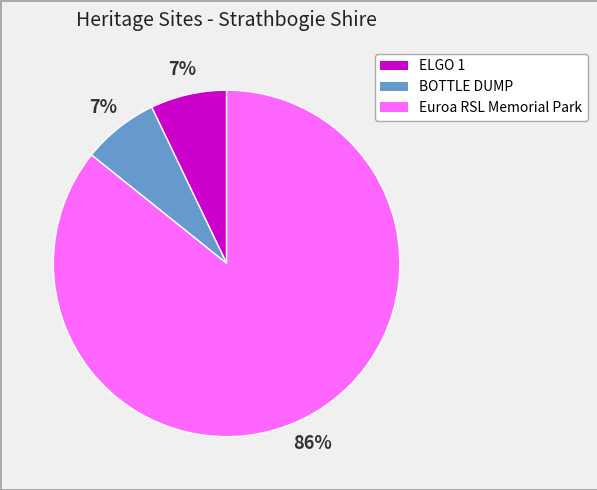

What is the ratio of the value at ELGO 1 to the value at BOTTLE DUMP?

1.0